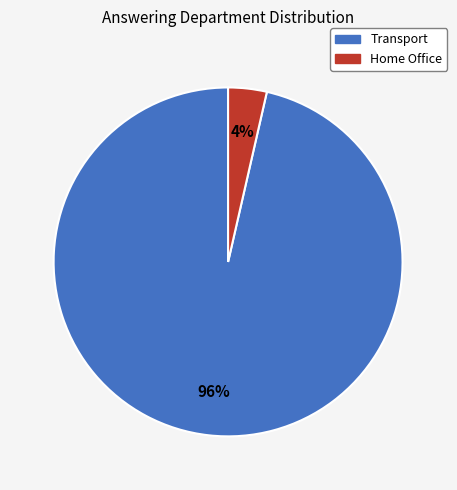

To the nearest percent, what percentage of the pie is Home Office?

4%